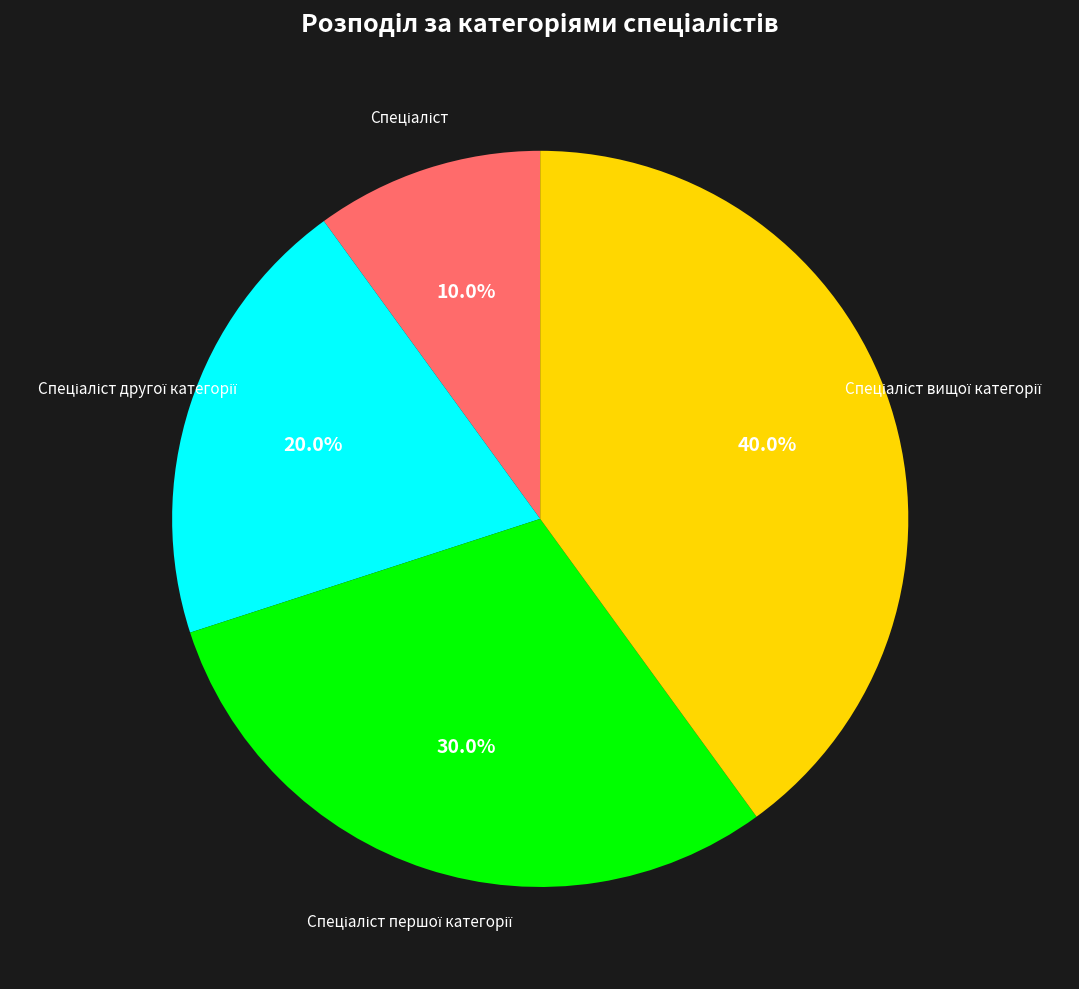

Count the number of slices in the pie.

4